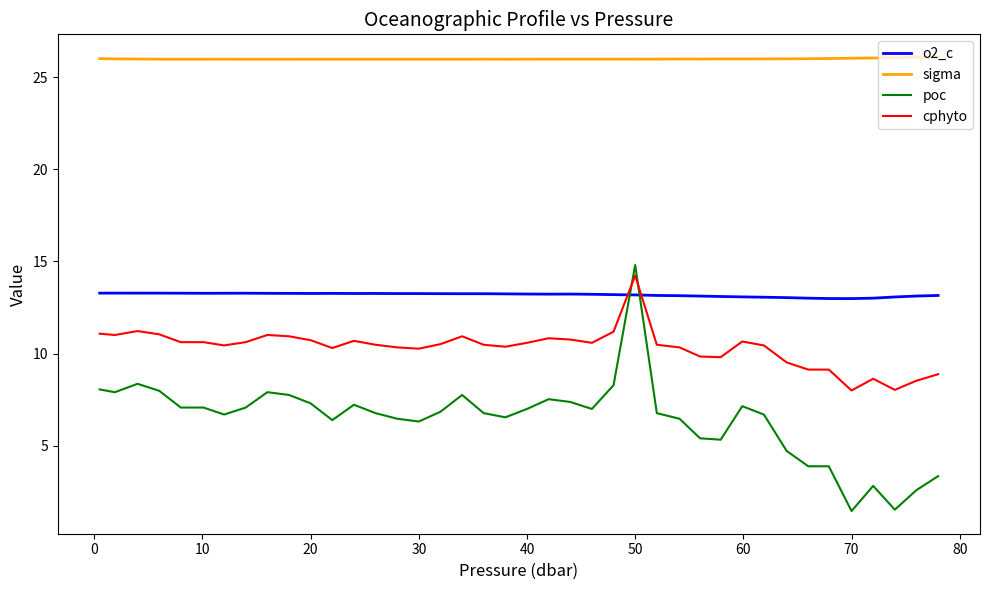

True or false: poc and sigma intersect in this chart.

False